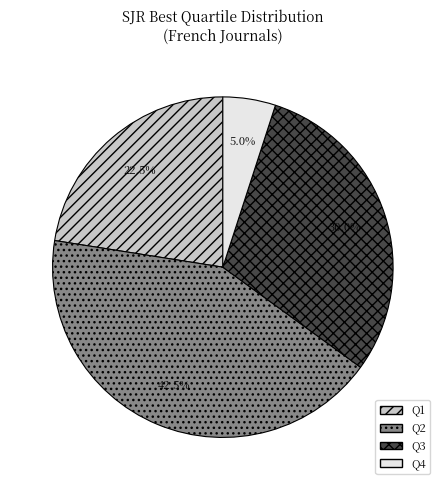

What percentage is the Q4 slice, to the nearest percent?

5%